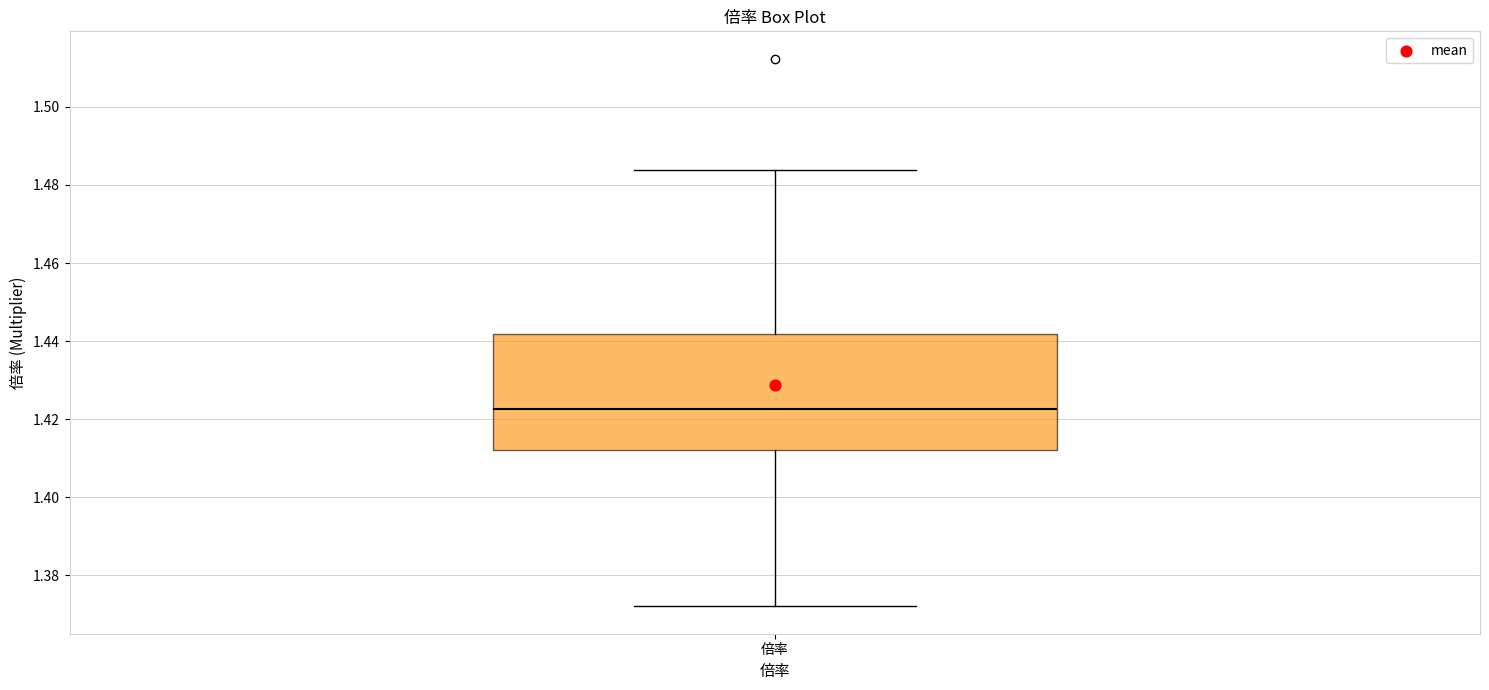

Where is the lower edge of the box for 倍率 on the y-axis? The values are not printed on the chart, so give them approximately, as read against the axis.

1.412